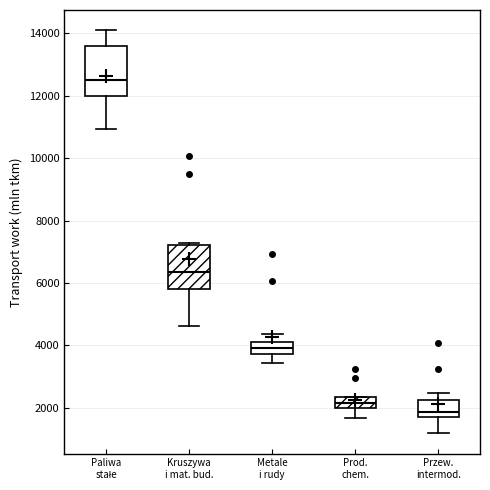

Which box has the highest median line?

Paliwa stałe